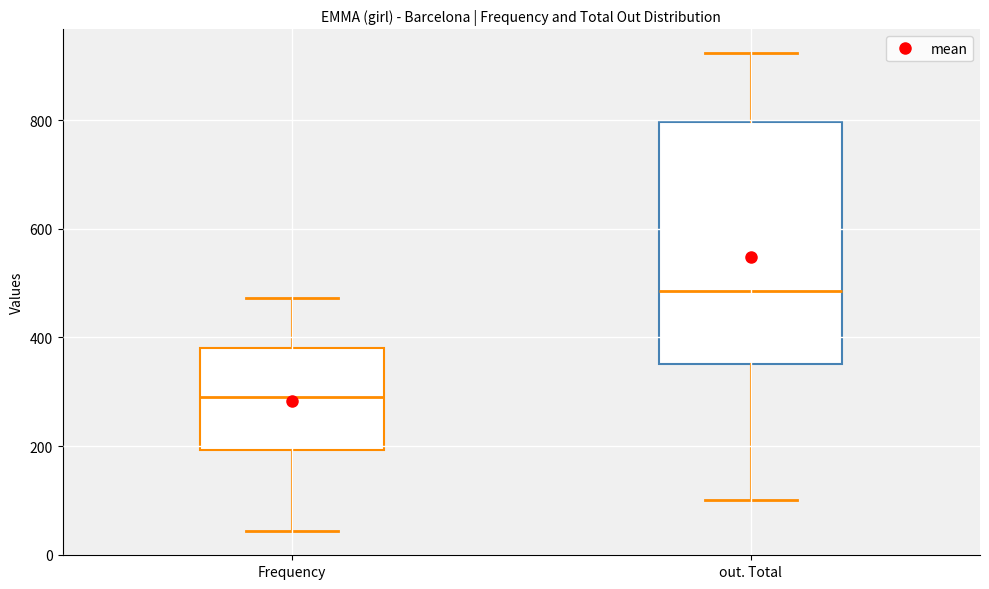

Which box is the tallest, from its lower edge to its upper edge?

out. Total